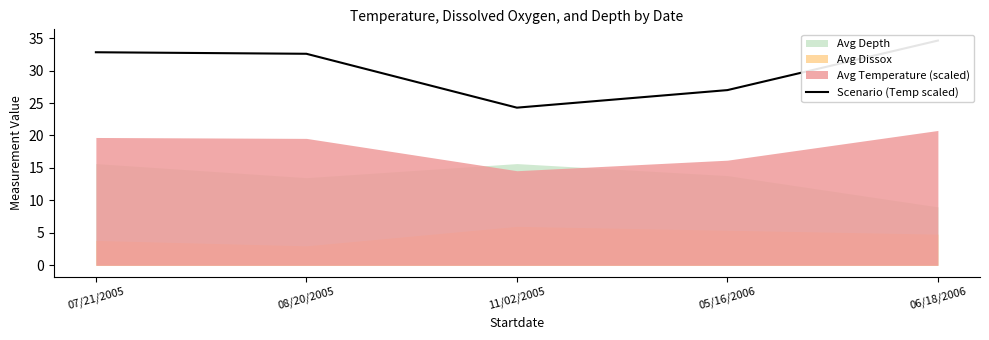

What is the greatest value displayed?

34.6